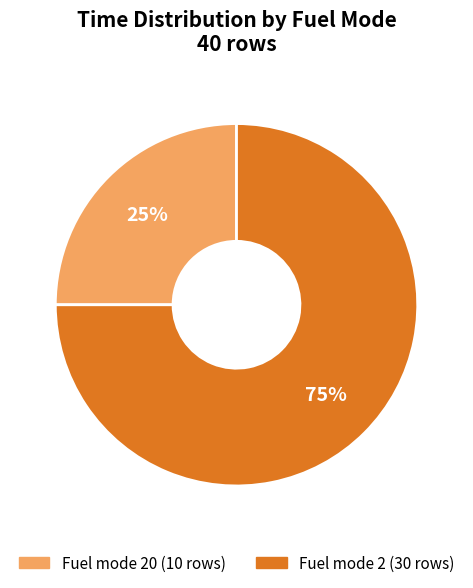

Does any single category account for the majority?

Yes